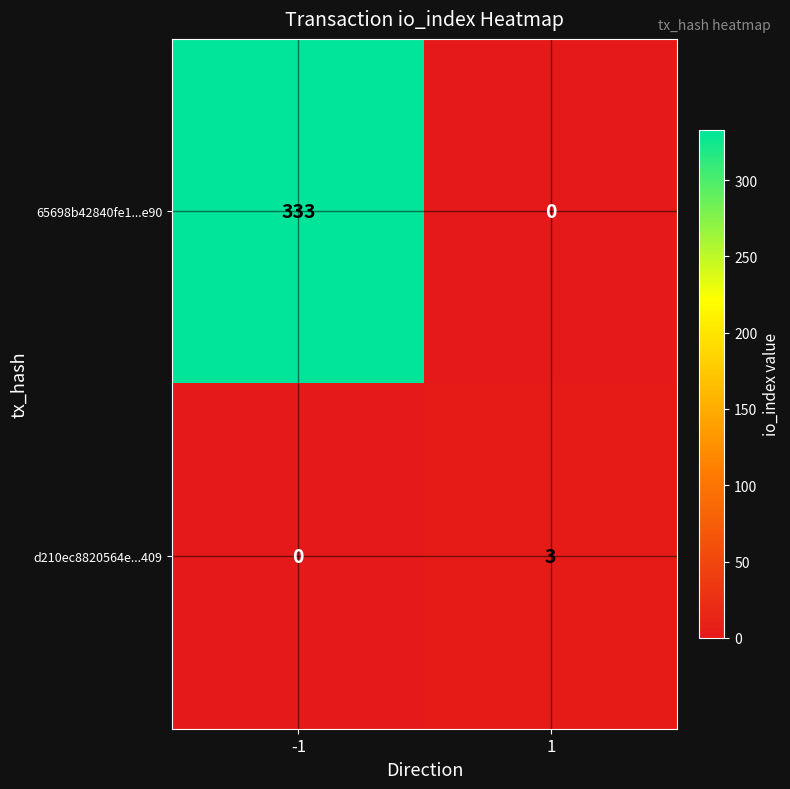

True or false: d210ec8820564e...409 has a value of 3 at 1.

True